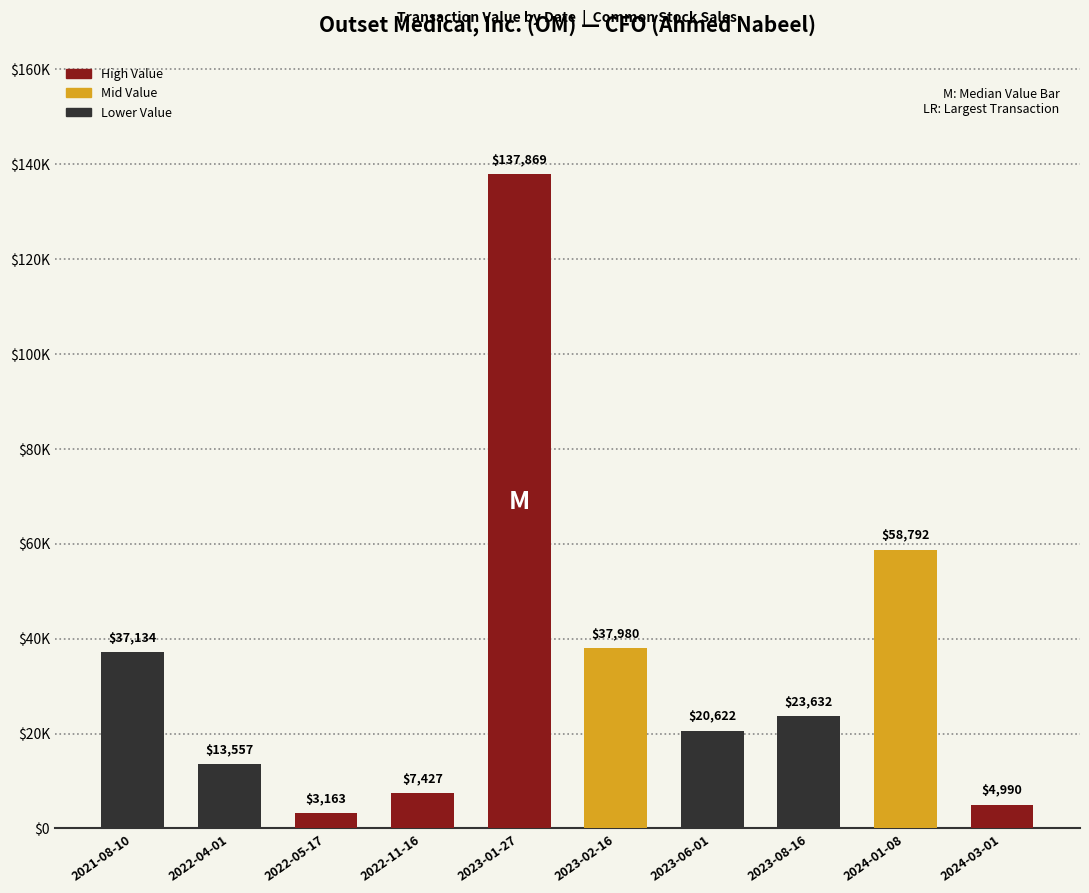

What is the difference between the values at 2024-01-08 and 2023-01-27?

79077